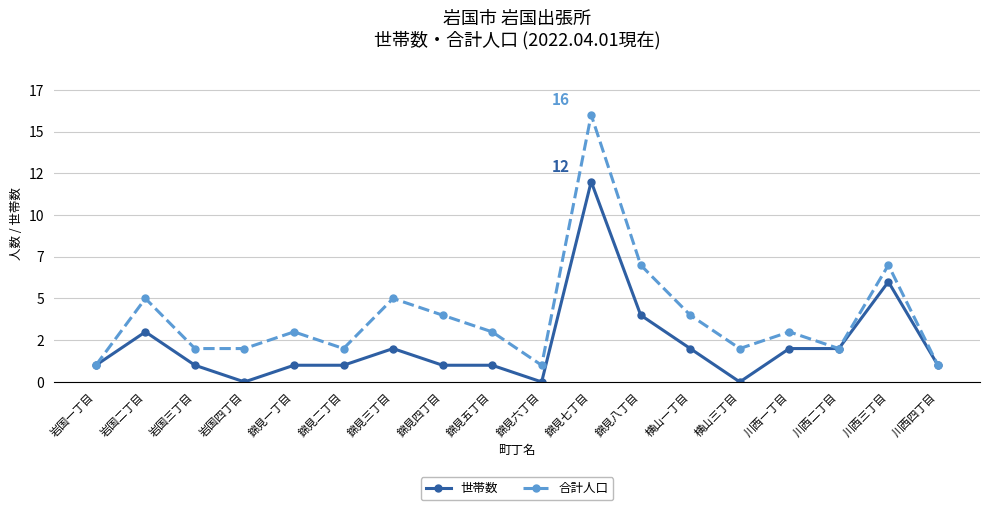

At which label is 合計人口 closest to 8?

錦見八丁目